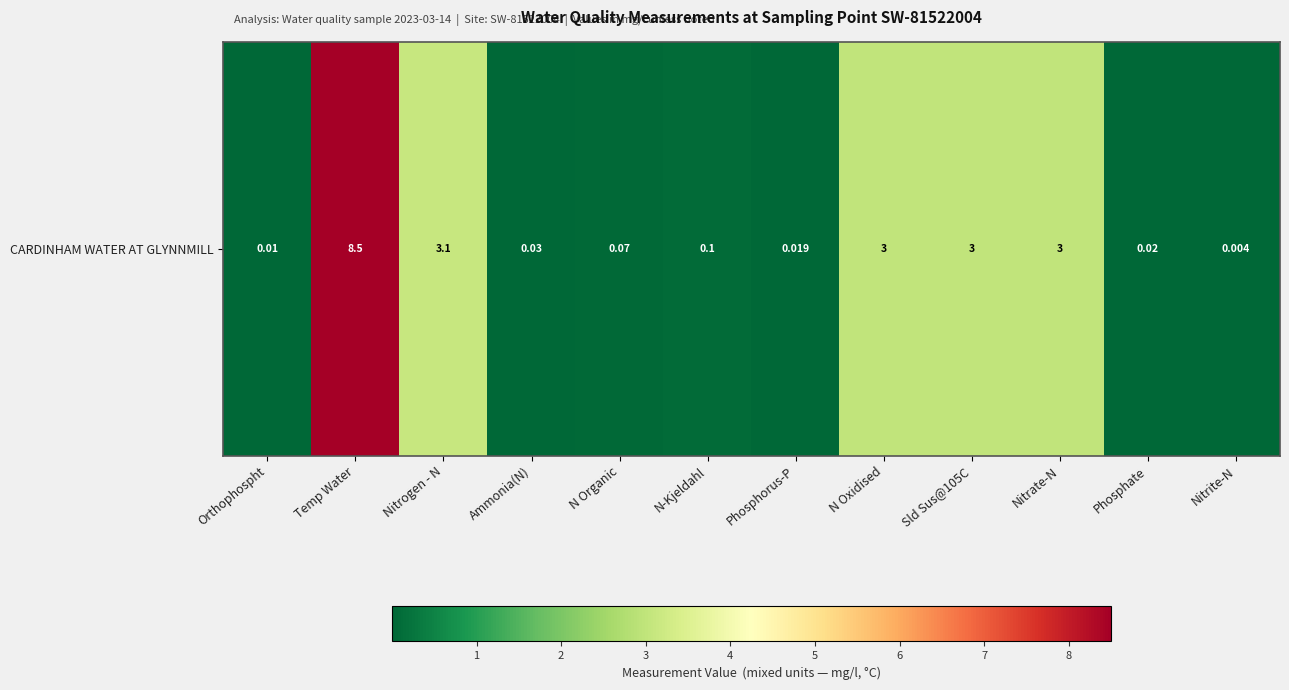

How many data points does each series have?

12